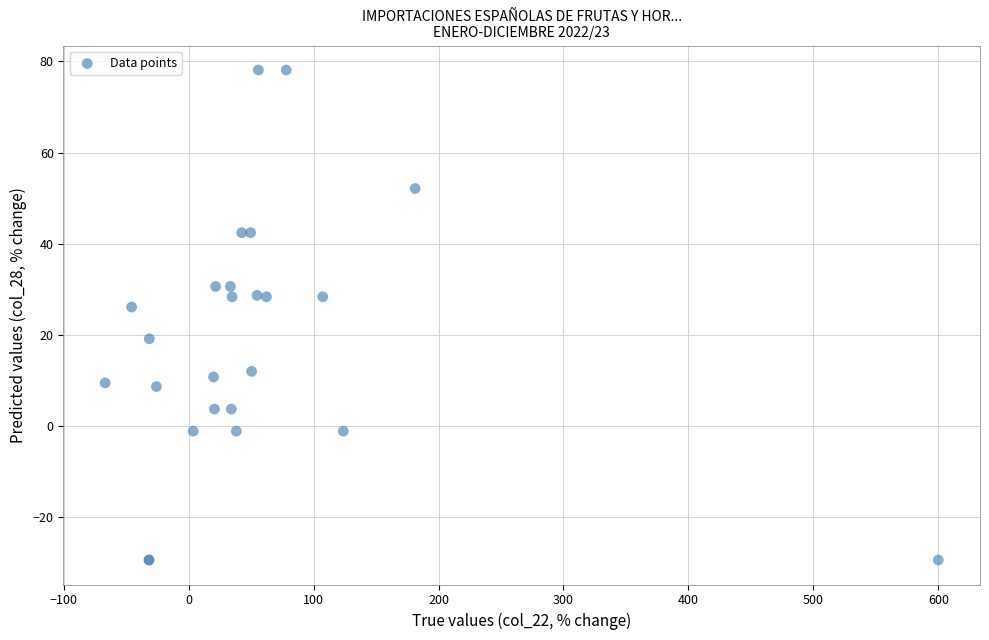

What Y value in the scatter plot is closest to 24?

26.2